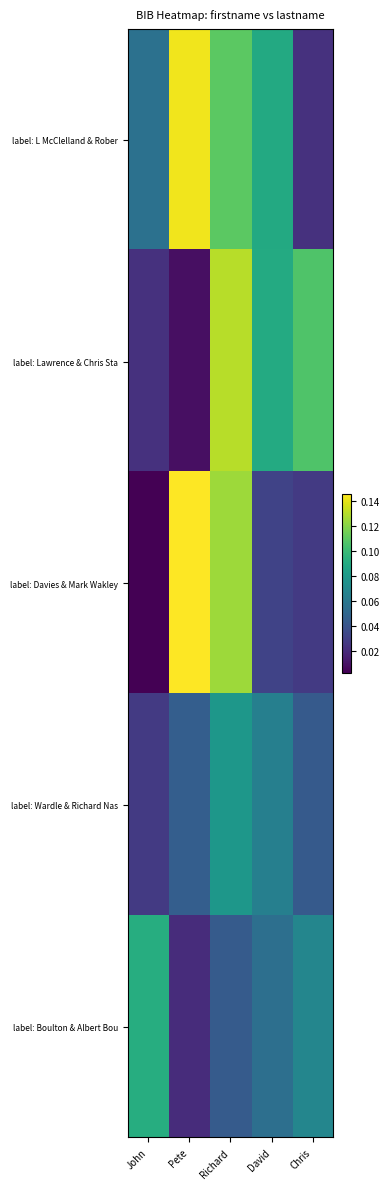

Rank the series at Richard from lowest to highest value.

label: Boulton & Albert Bou, label: Wardle & Richard Nas, label: L McClelland & Rober, label: Davies & Mark Wakley, label: Lawrence & Chris Sta